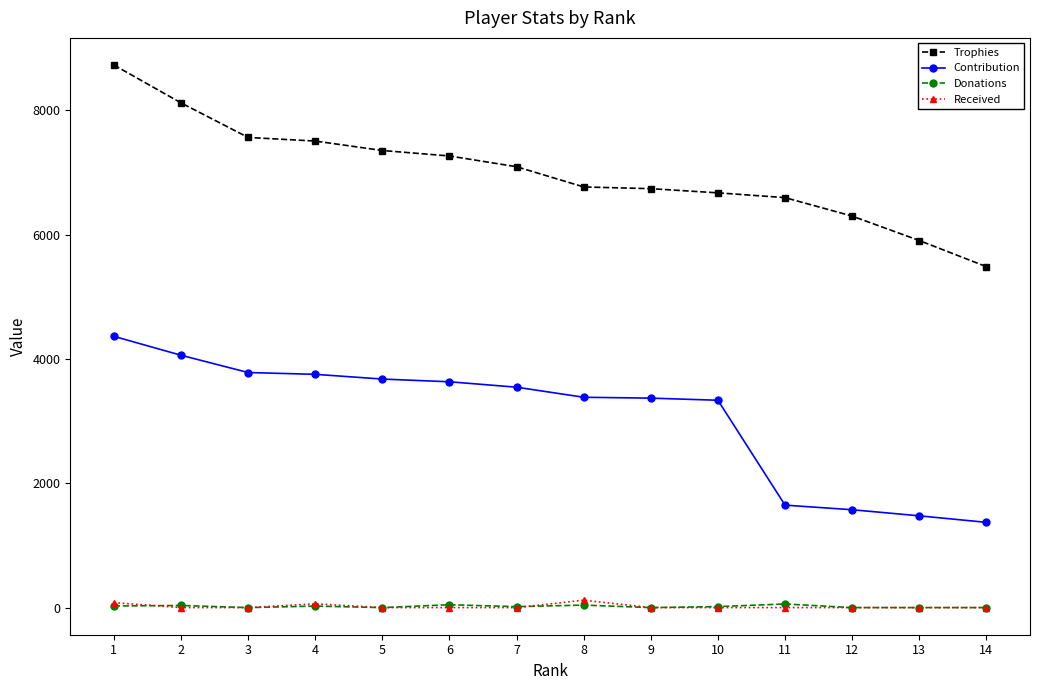

Where is Donations nearest to the value 29?

1